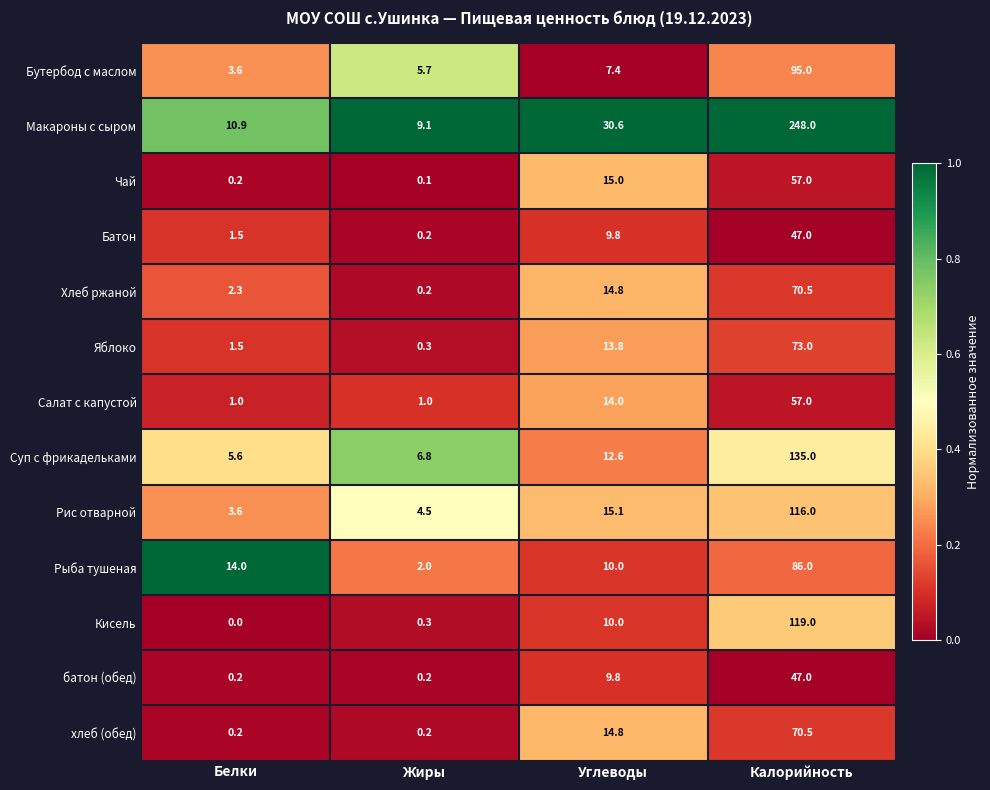

What is the difference between the Батон values at Углеводы and Белки?

8.3